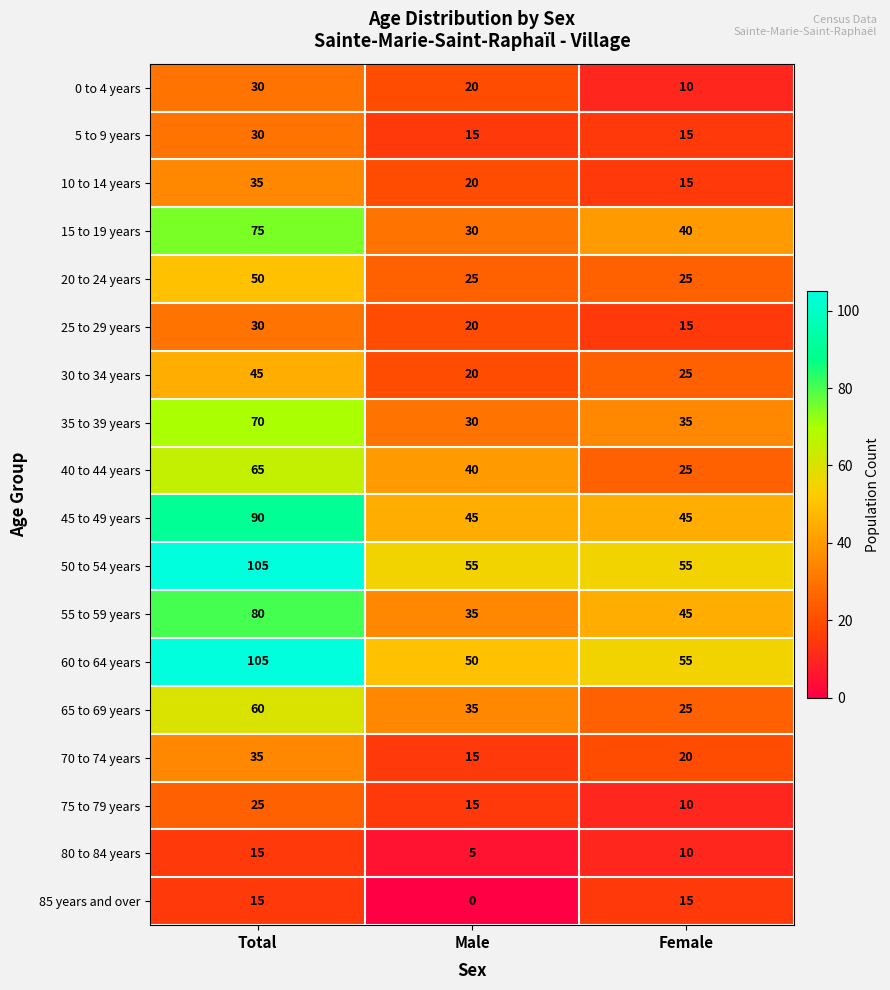

What is the total value across all series at Female?

485